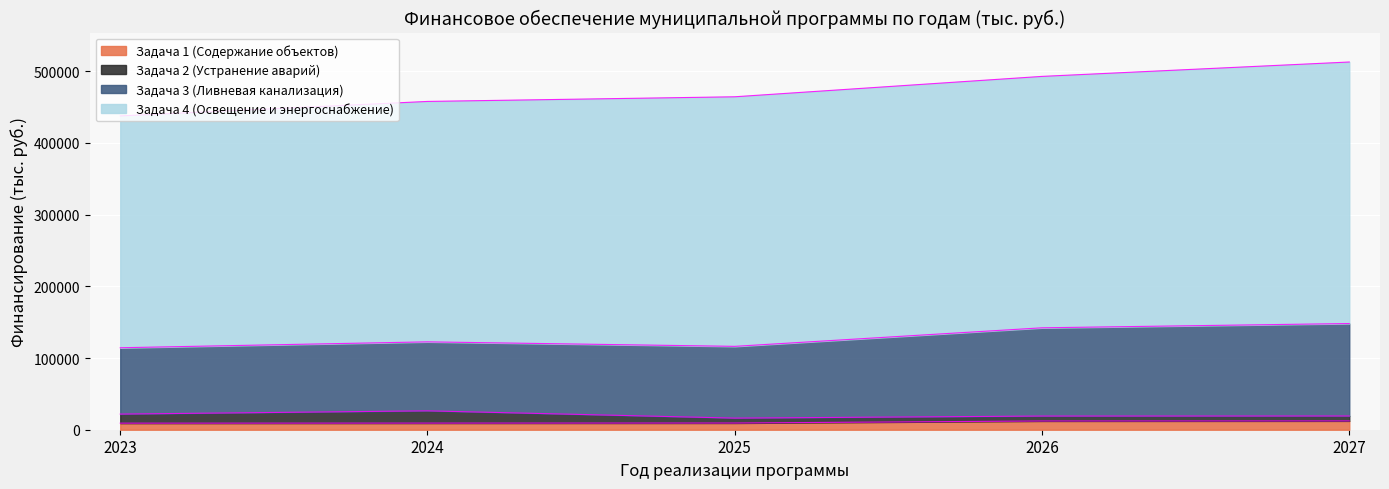

What is the minimum value shown in the chart?

6851.0